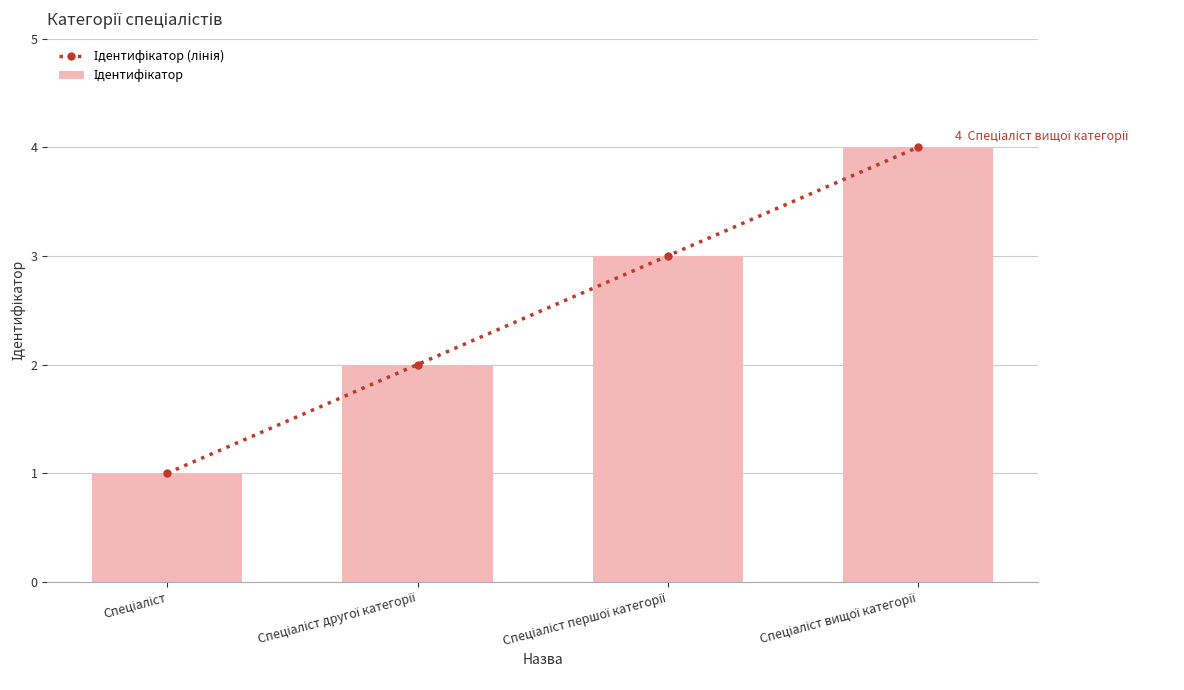

List the labels in order of Ідентифікатор value, largest first.

Спеціаліст вищої категорії, Спеціаліст першої категорії, Спеціаліст другої категорії, Спеціаліст